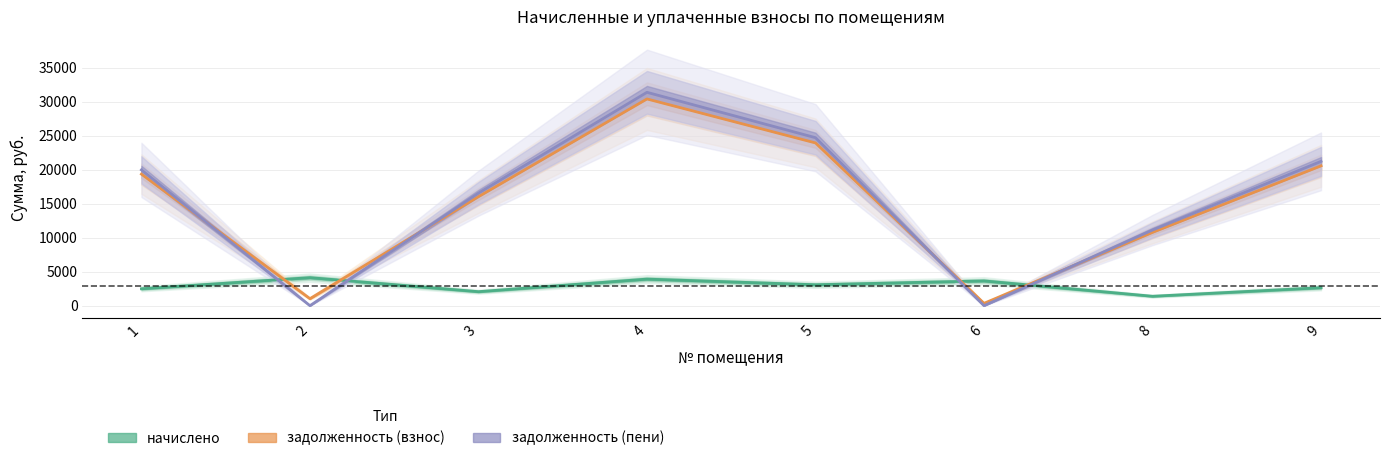

What is the difference between the second highest and second lowest values in the задолженность (пени) series?

24696.6